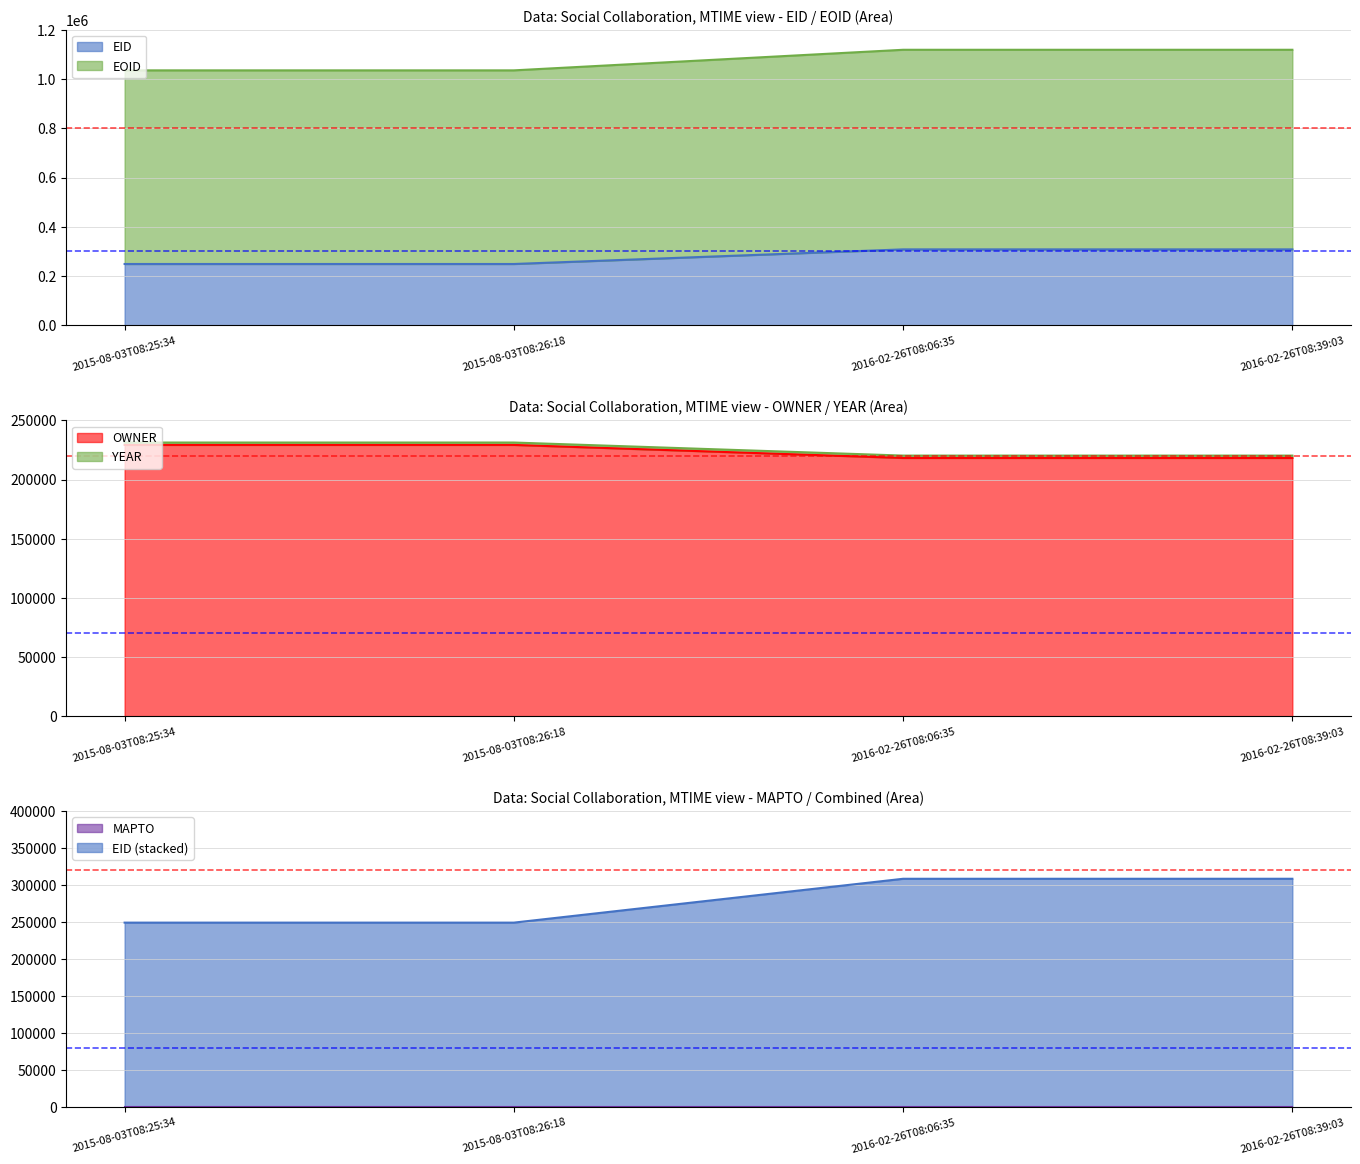

At which category is the sum across all series the highest?

2016-02-26T08:39:03